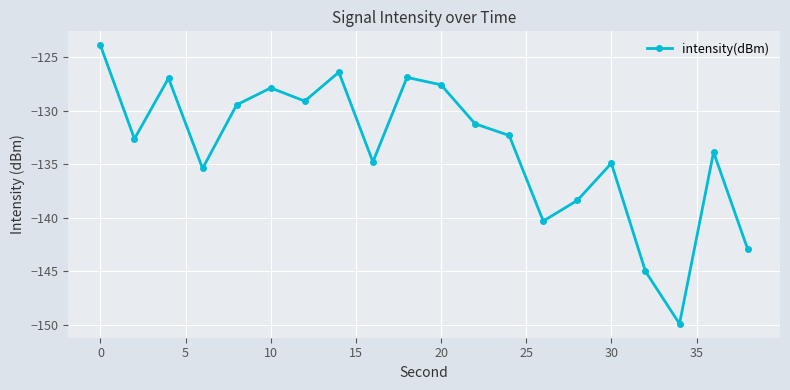

What is the smallest value displayed?

-149.9